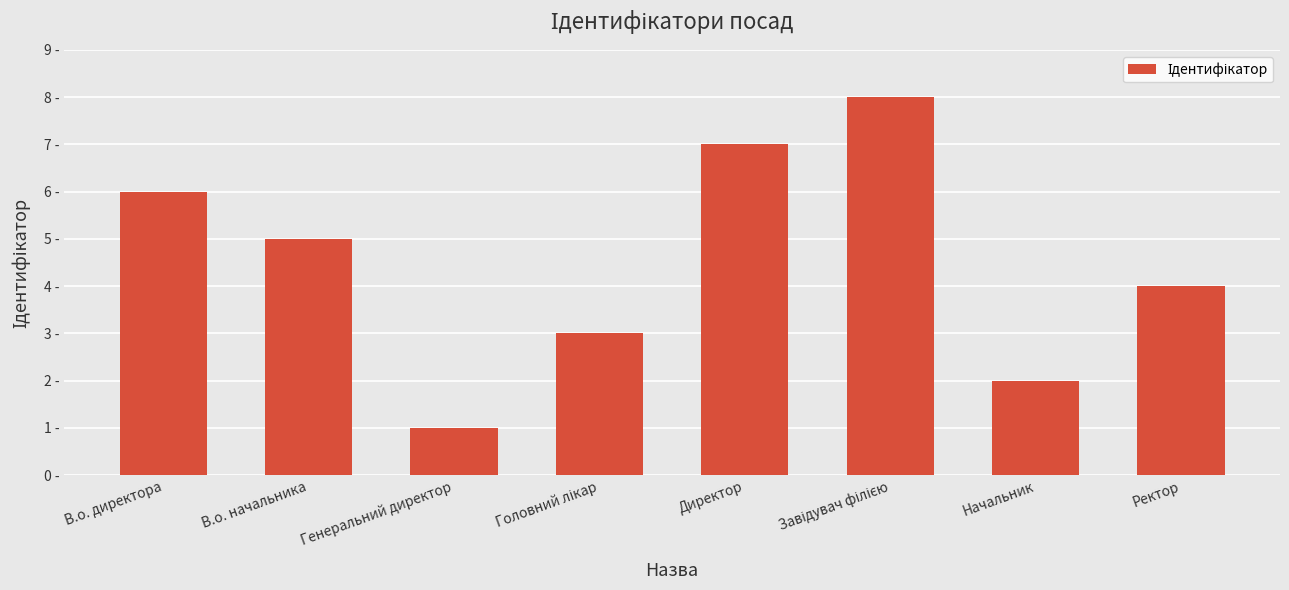

Where does the data first go above 5?

В.о. директора